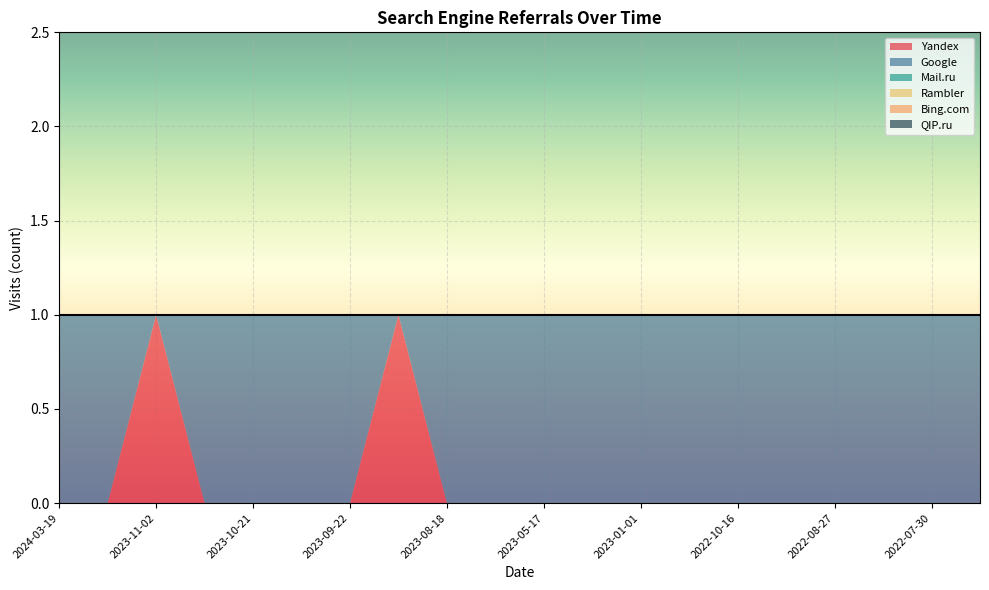

How many lines are shown in the chart?

6